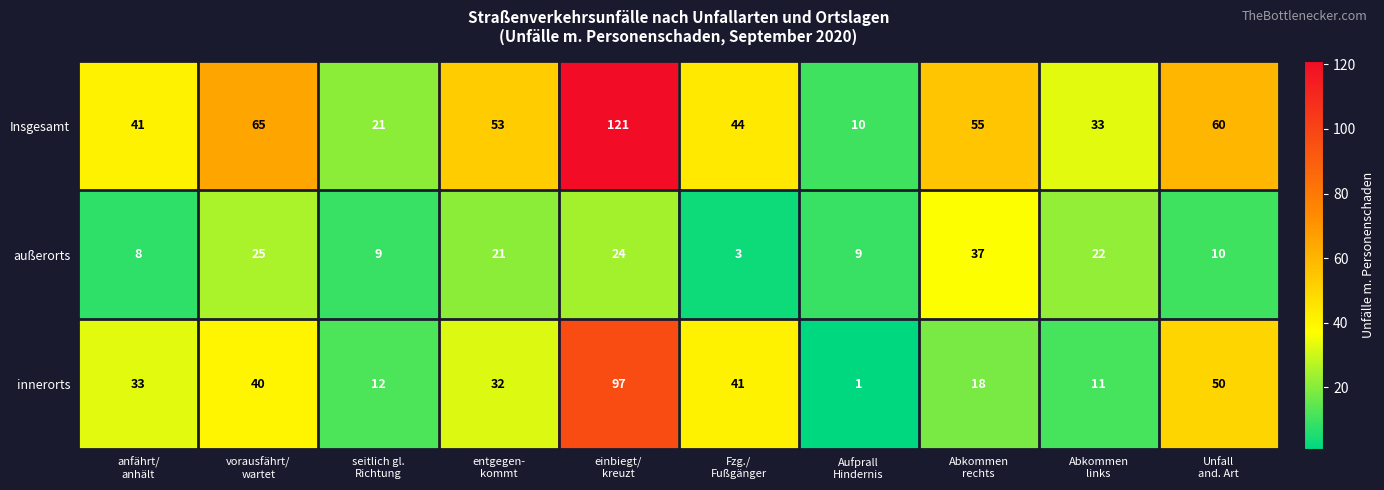

Rank the series at anfährt/
anhält from lowest to highest value.

außerorts, innerorts, Insgesamt